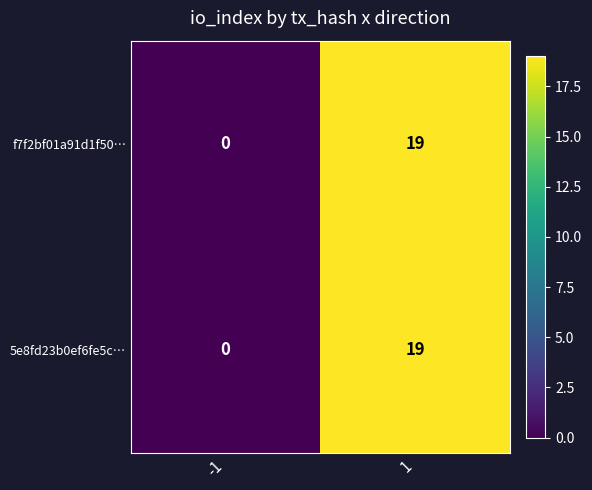

What is the total value across all series at 1?

38